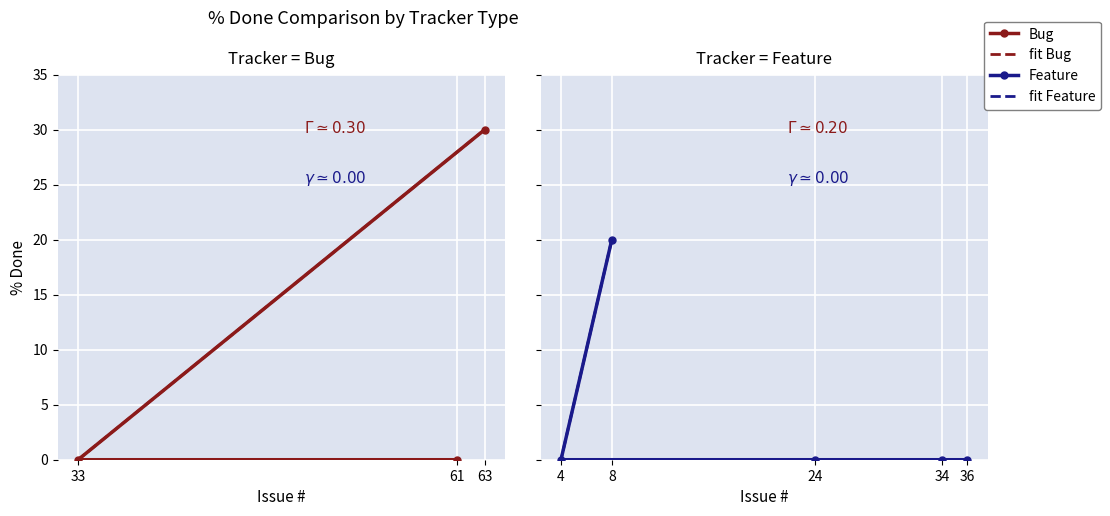

True or false: there are more than 0 points higher than both neighbors.

False